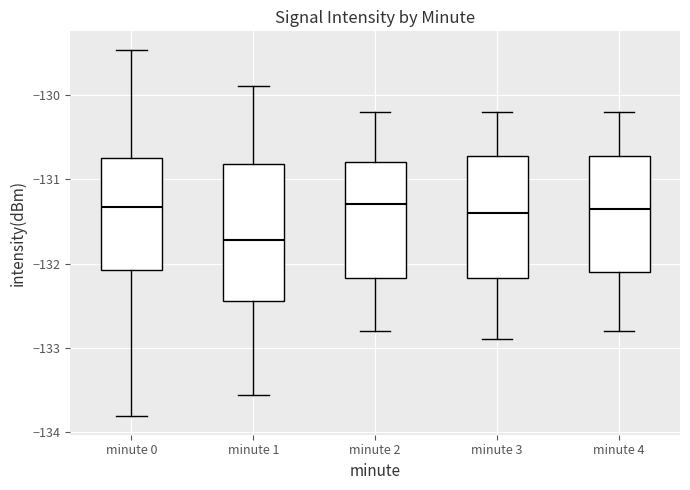

Reading left to right, read every box against the y-axis: the position of its median line, the range the box covers, and the ends of its whiskers. The values are not printed on the chart, so give them approximately, as read against the axis.

minute 0: median -131.3, box -132.1 to -130.7, whiskers -133.8 to -129.5
minute 1: median -131.7, box -132.4 to -130.8, whiskers -133.6 to -129.9
minute 2: median -131.3, box -132.2 to -130.8, whiskers -132.8 to -130.2
minute 3: median -131.4, box -132.2 to -130.7, whiskers -132.9 to -130.2
minute 4: median -131.3, box -132.1 to -130.7, whiskers -132.8 to -130.2